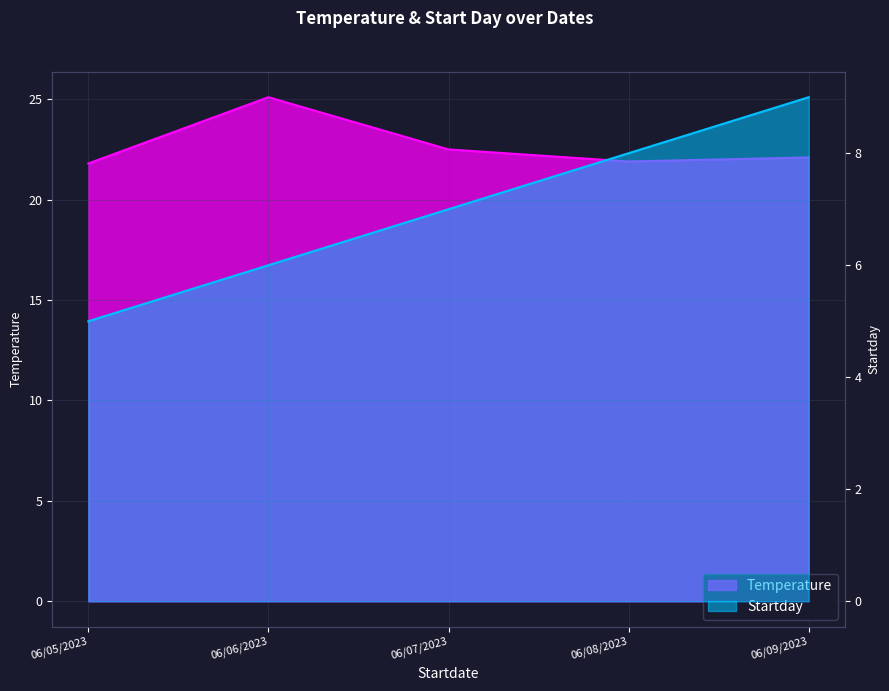

True or false: Temperature and Startday intersect in this chart.

False